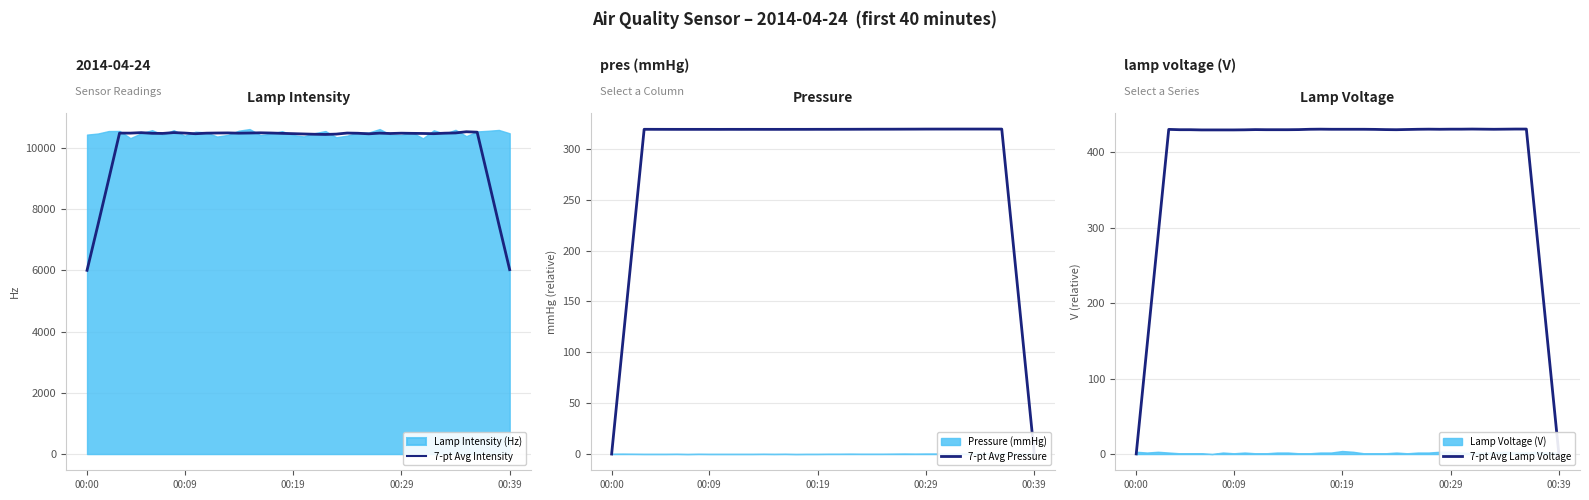

The 7-pt Avg Intensity series shows 10526.3 at 35. True or false?

True